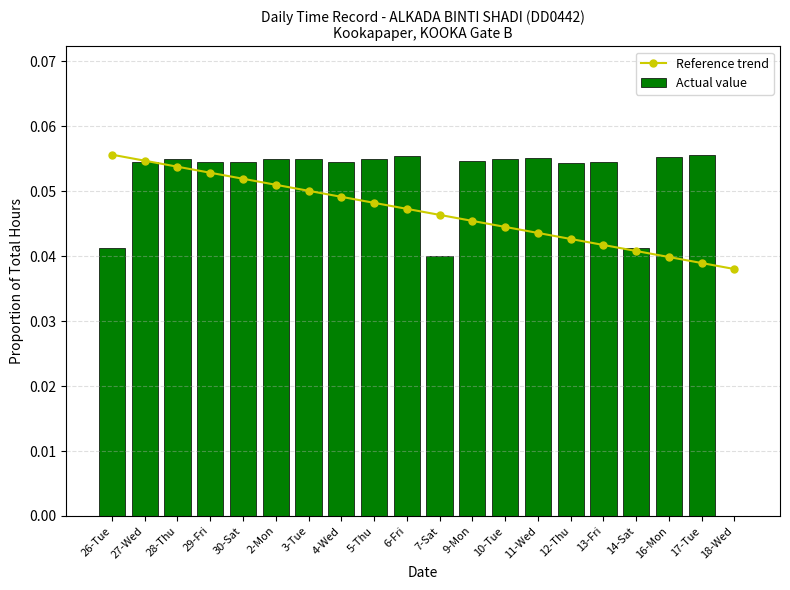

At 17-Tue, list the series in order from largest to smallest.

Actual value, Reference trend